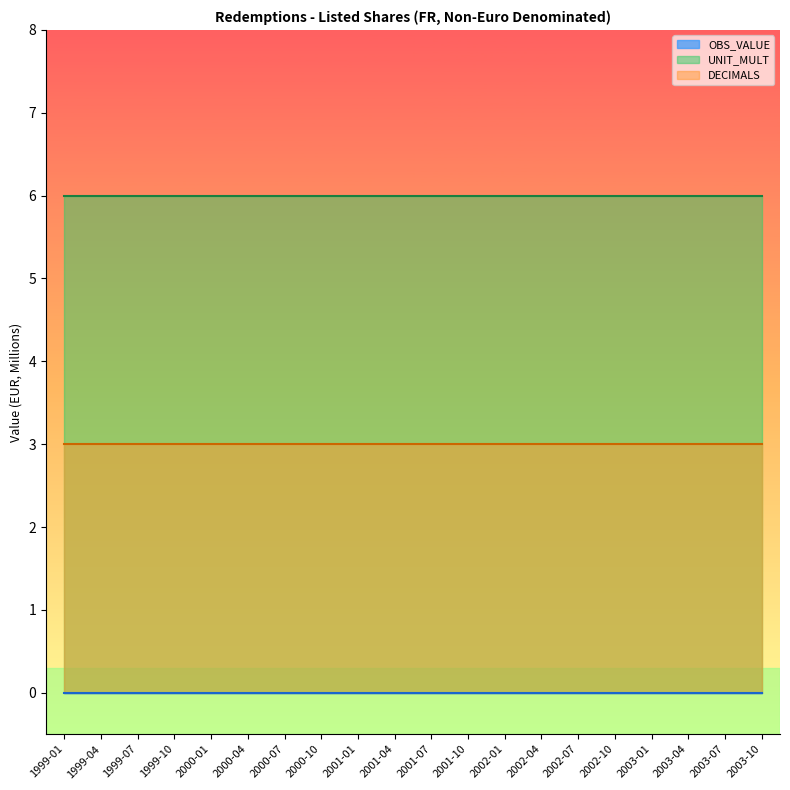

What is the total value across all series at 2002-10?

9